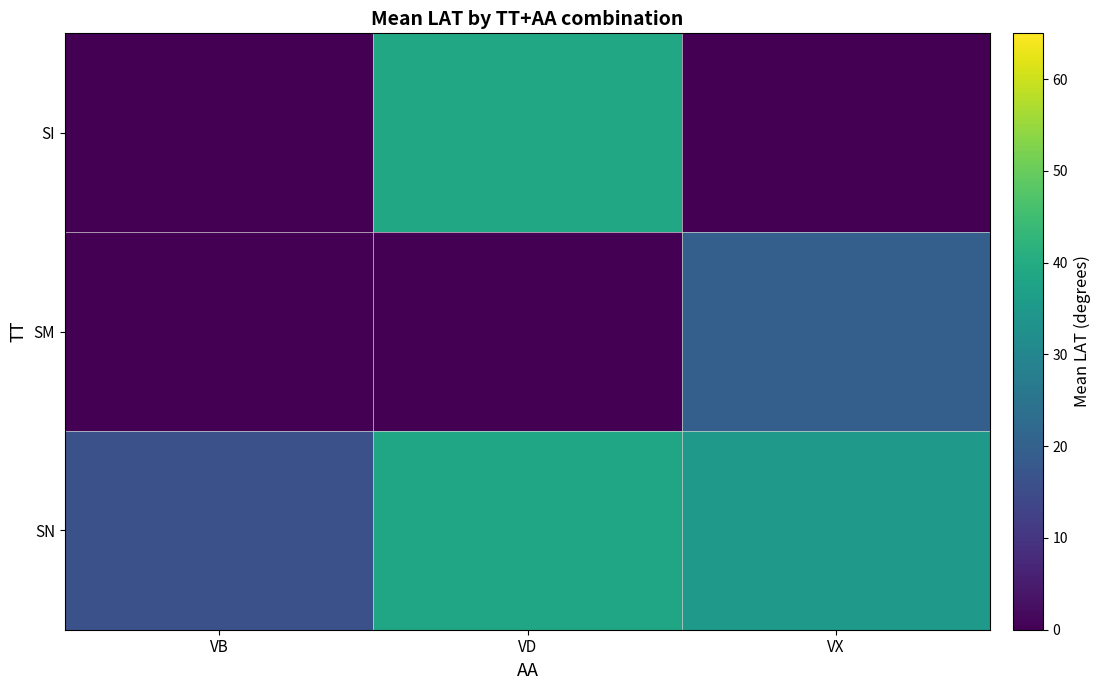

What is the maximum value shown in the chart?

38.6